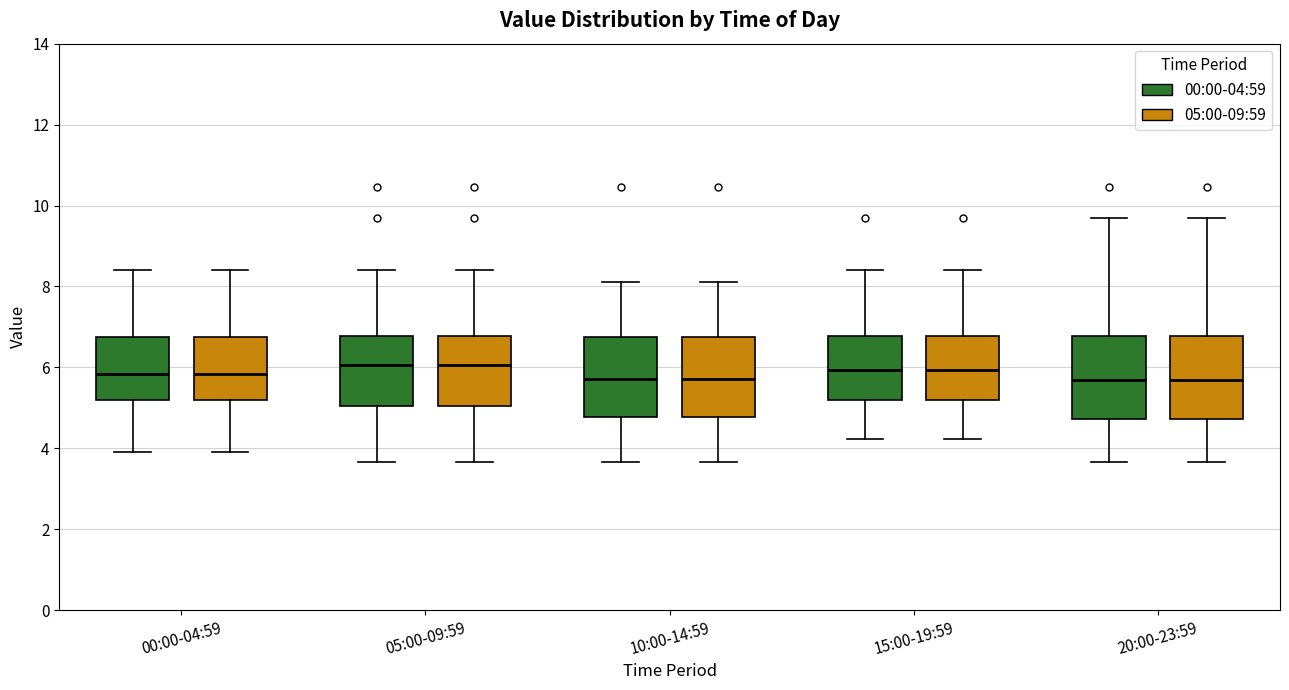

Where does the median line of the box for 00:00-04:59 (00:00-04:59) sit on the y-axis? The values are not printed on the chart, so give them approximately, as read against the axis.

5.8